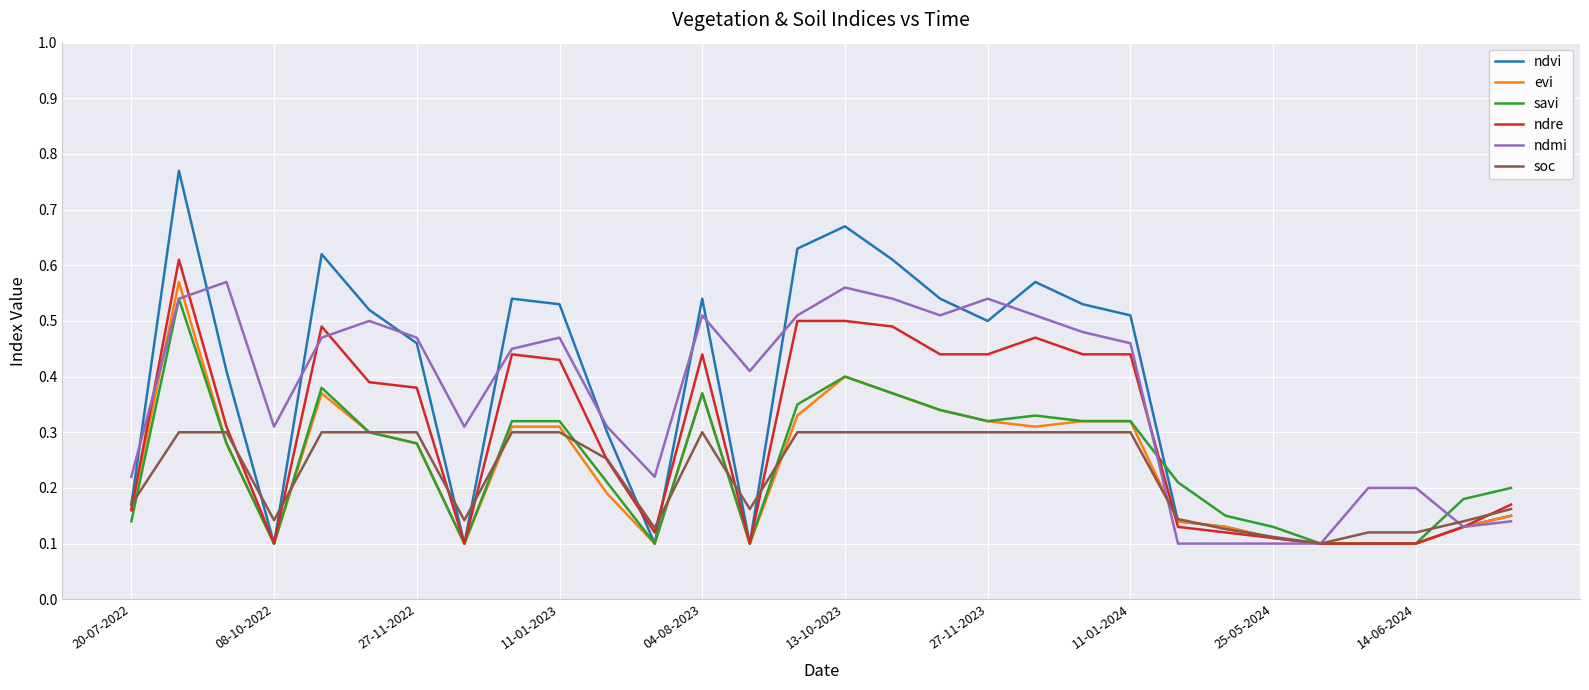

Which series has the widest spread of values?

ndvi